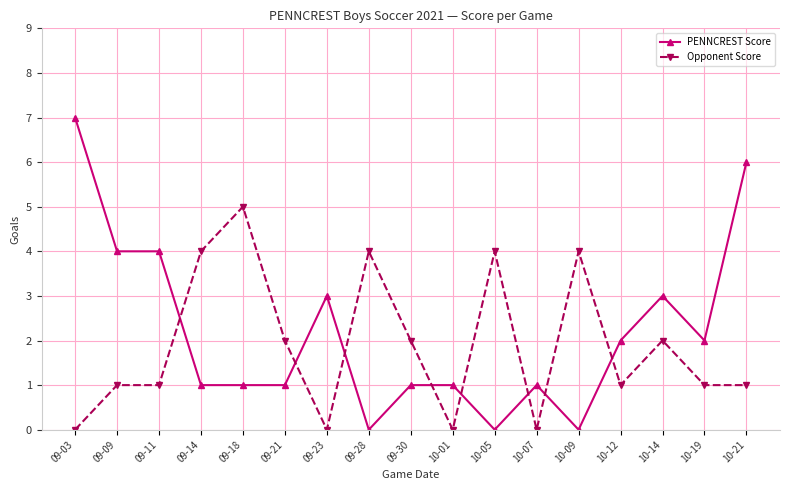

How many lines are shown in the chart?

2